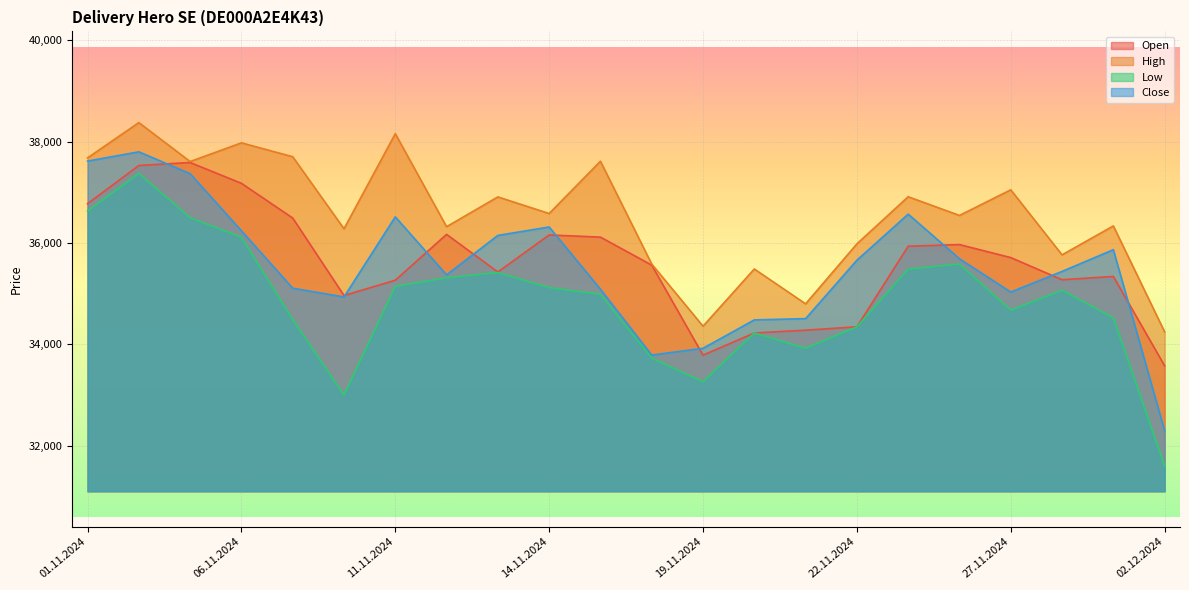

How many lines are shown in the chart?

4